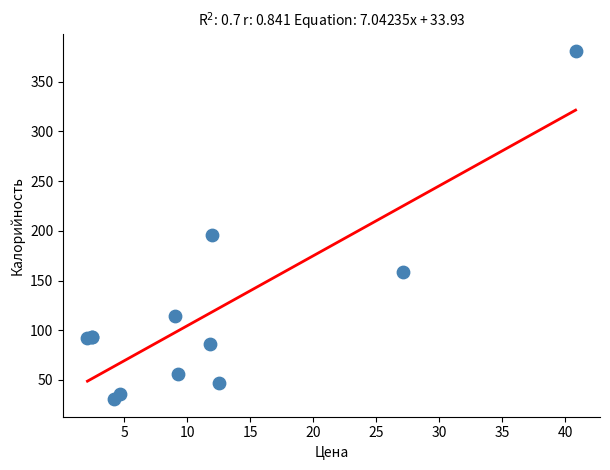

What Y value in the scatter plot is closest to 205?

195.7